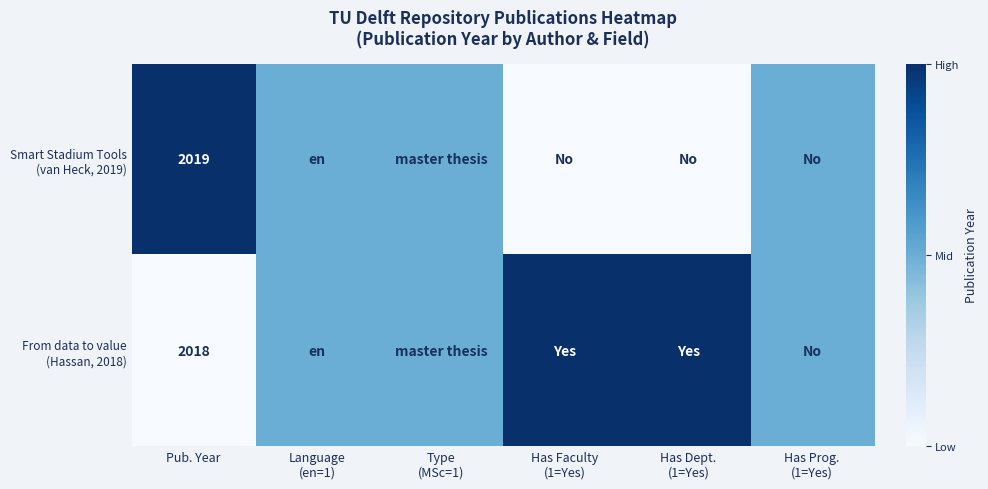

What is the total value across all series at Pub. Year?

4037.0